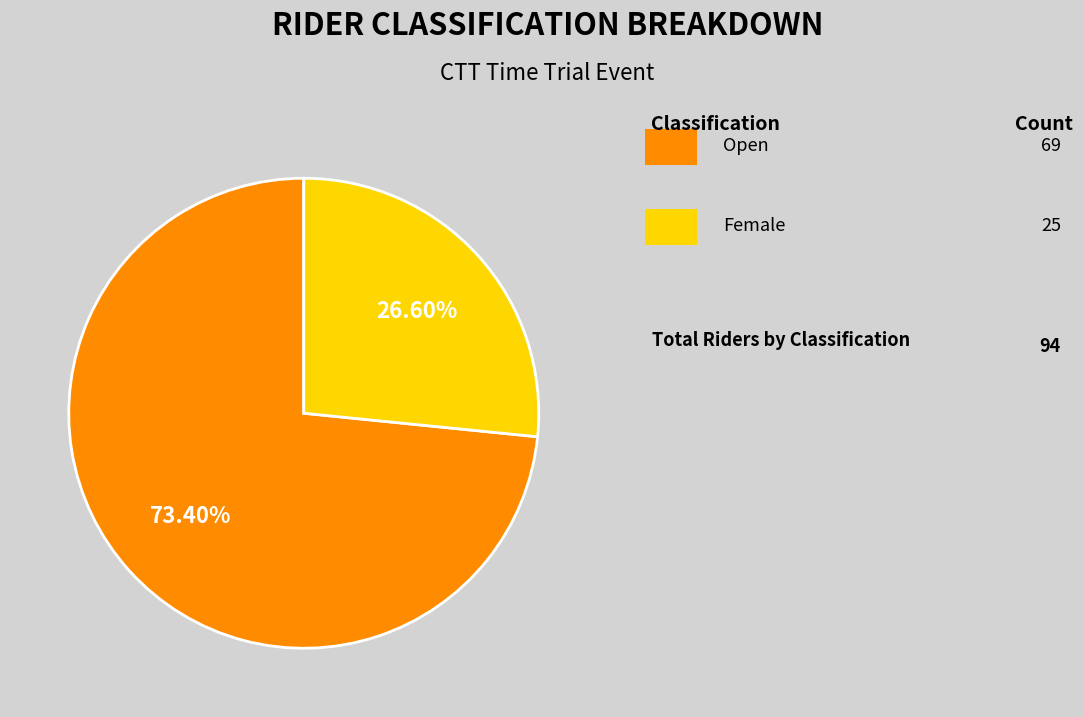

Is there a majority slice in this chart?

Yes